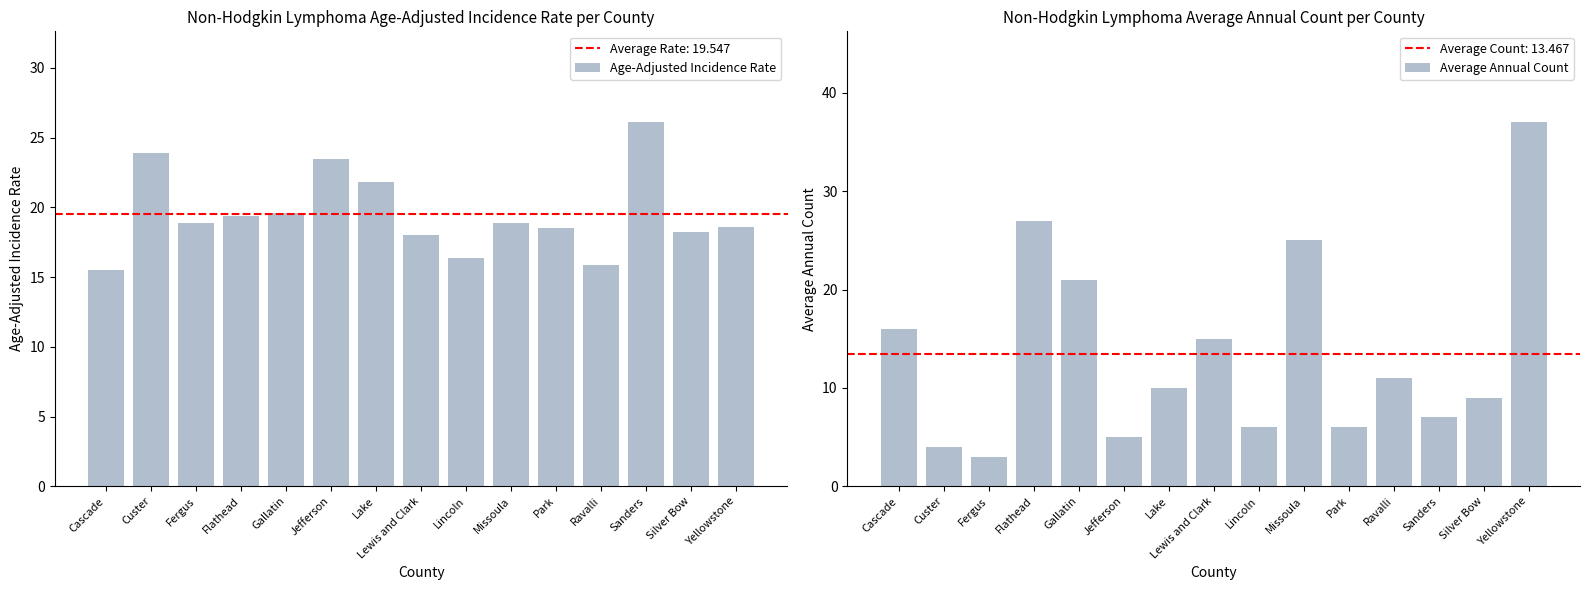

How many values in the Average Annual Count series exceed 10?

7